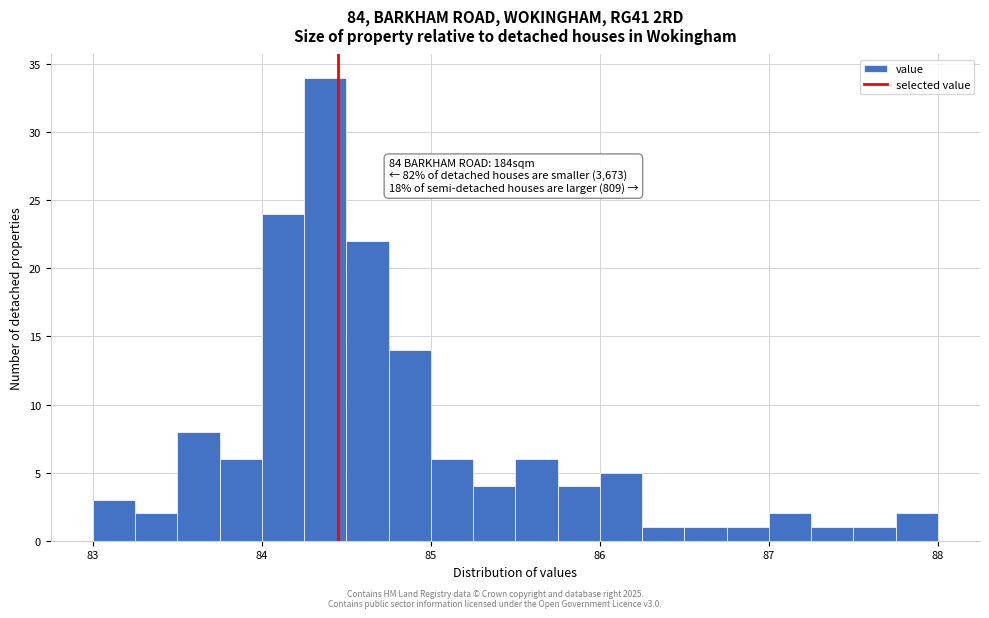

Around what value on the x-axis is the tallest bar? Give the approximate position of its centre, as read against the axis.

84.4